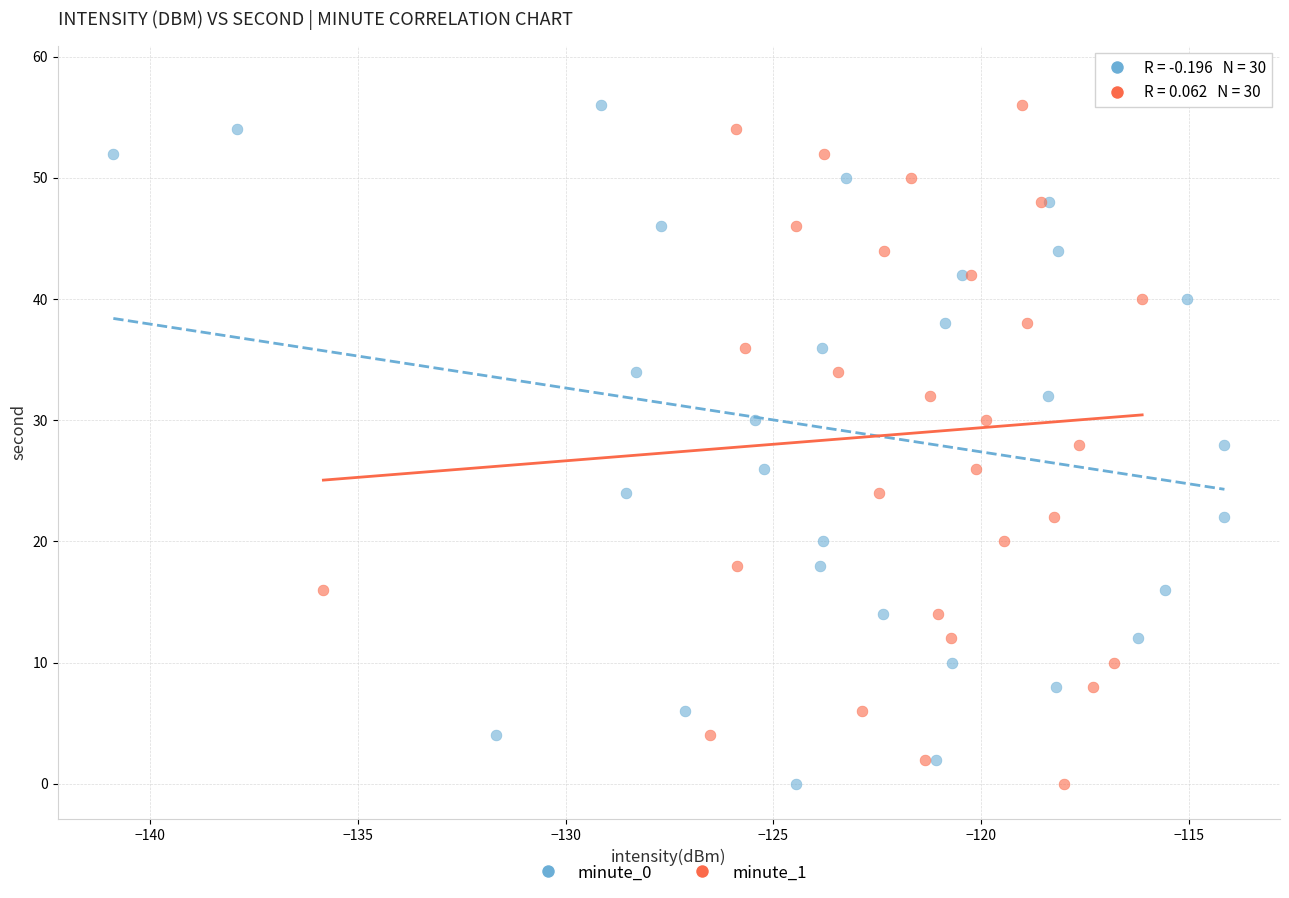

What are all the series names shown in the legend?

minute_0, minute_1